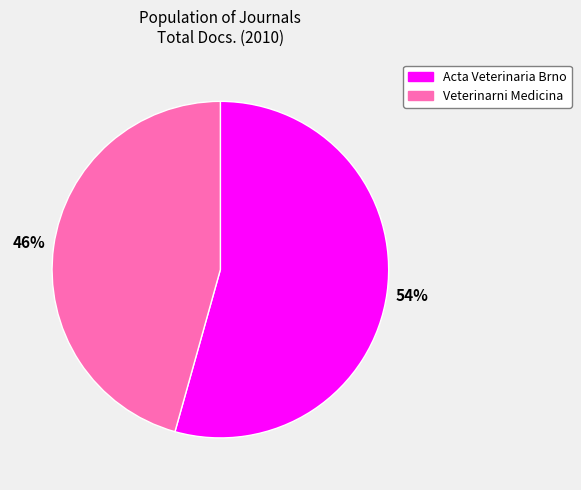

Is it true that Acta Veterinaria Brno is 43% of the pie?

False